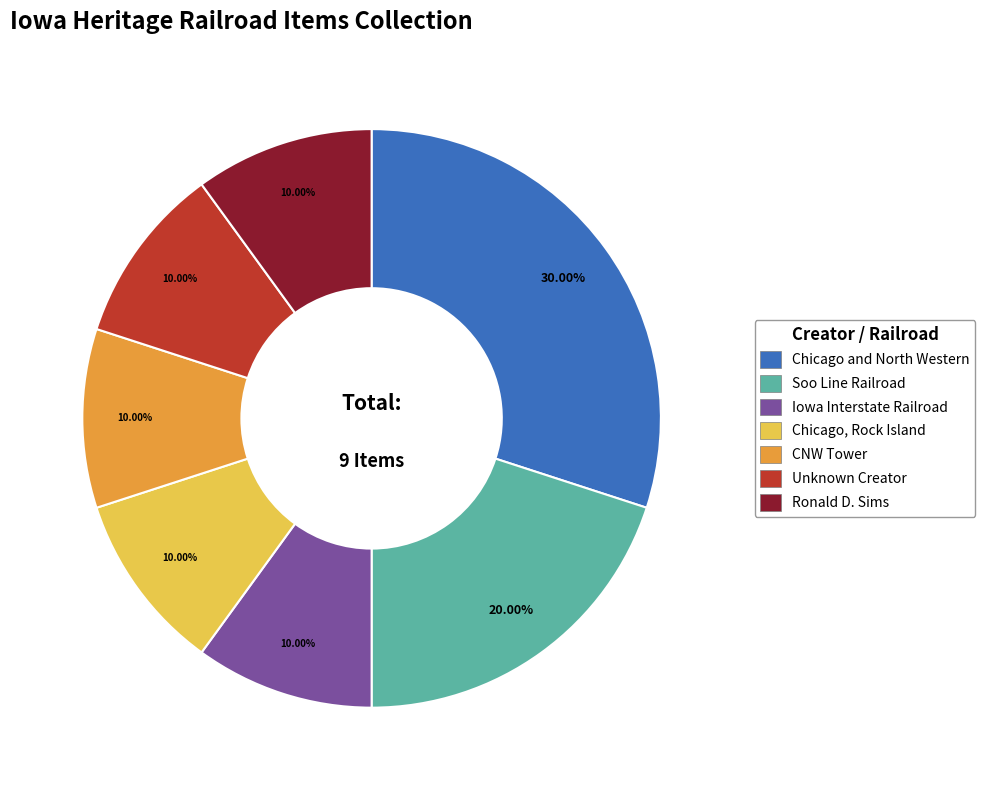

What percentage is the Ronald D. Sims slice, to the nearest percent?

10%